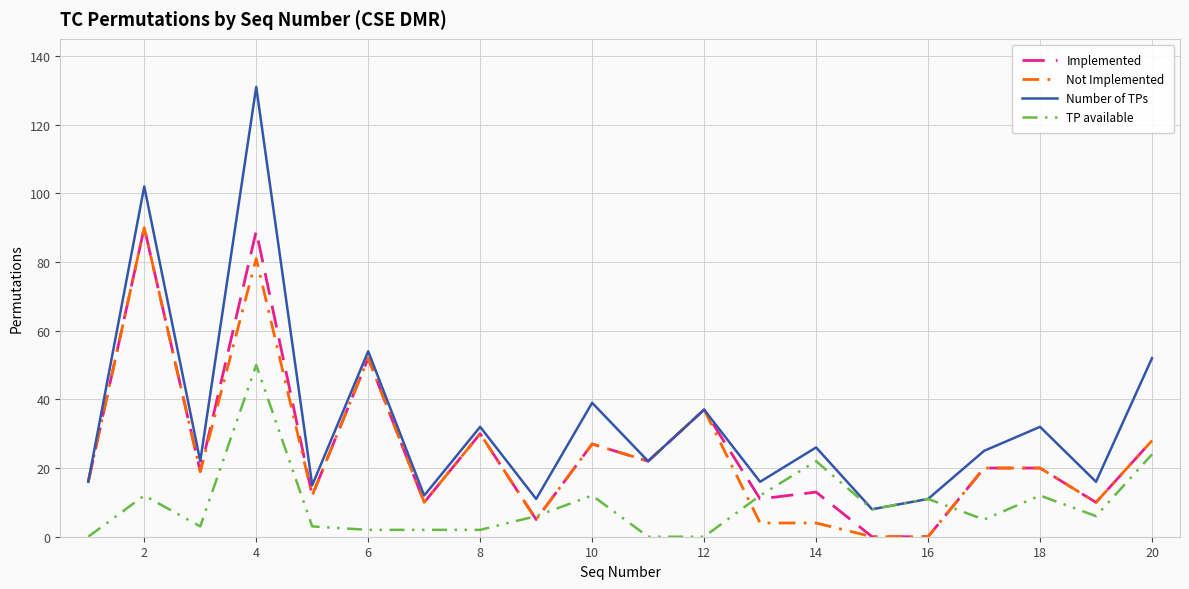

What is the greatest value displayed?

131